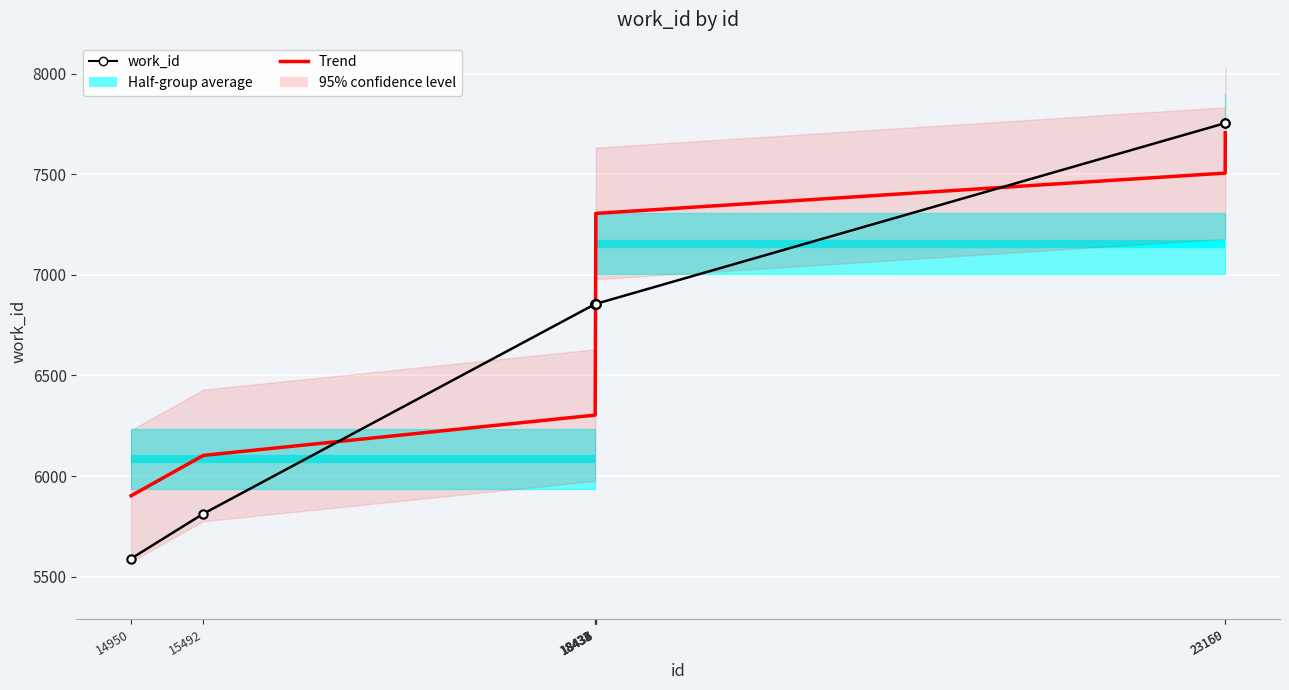

Reading left to right, what are all the values shown in this chart?

work_id: 5590.0	5813.0	6855.0	6855.0	6855.0	6855.0	6856.0	6856.0	7754.0	7754.0
Trend: 5902.4	6102.8	6303.2	6503.7	6704.1	6904.5	7104.9	7305.4	7505.8	7706.2